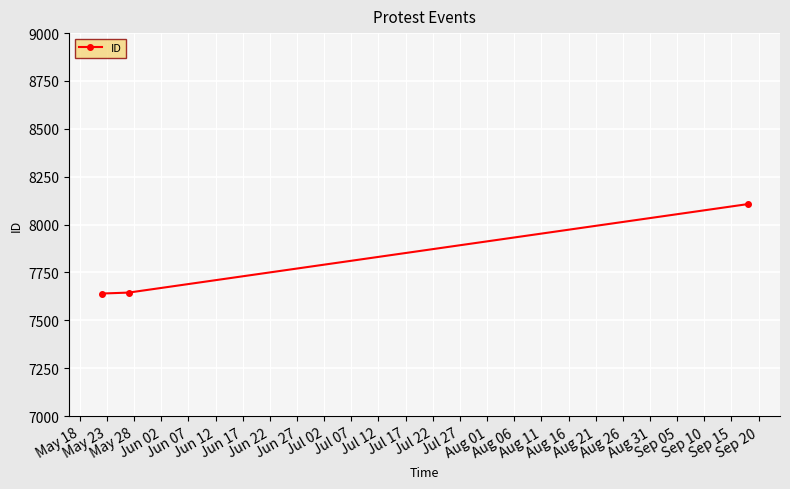

What is the sum of all values?

23392